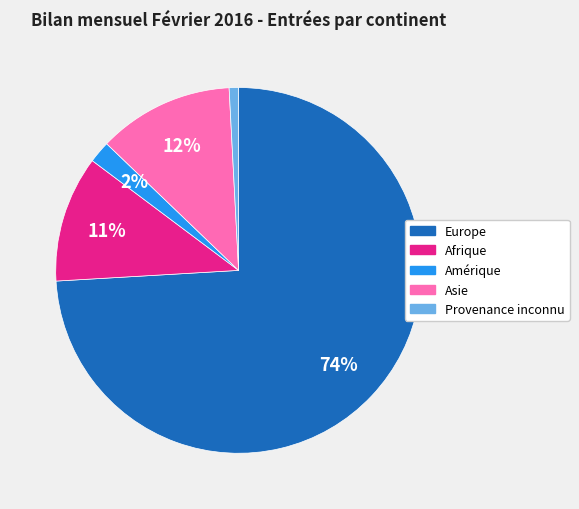

Is there any slice that represents more than half of the pie?

Yes